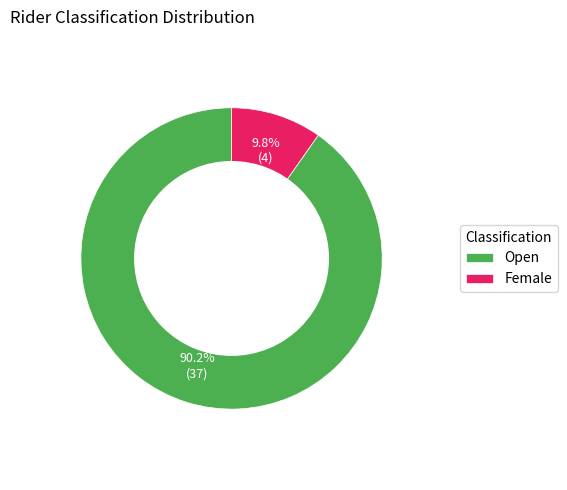

To the nearest percent, what portion does Open represent?

90%